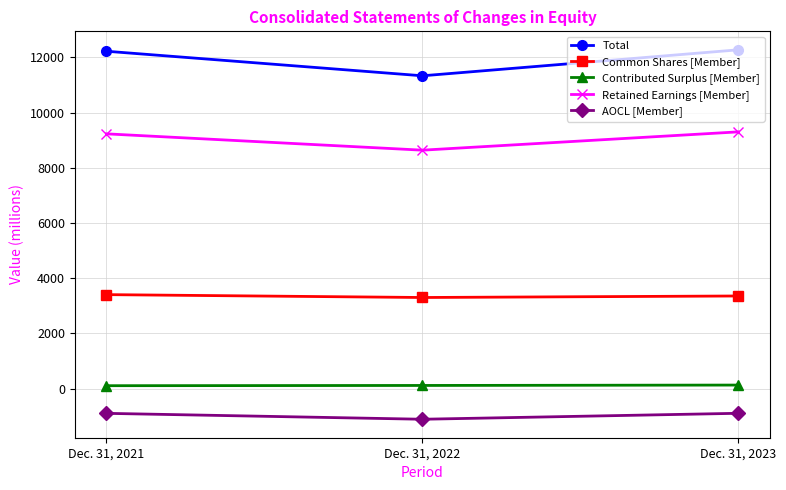

What is the minimum value for Common Shares [Member]?

3299